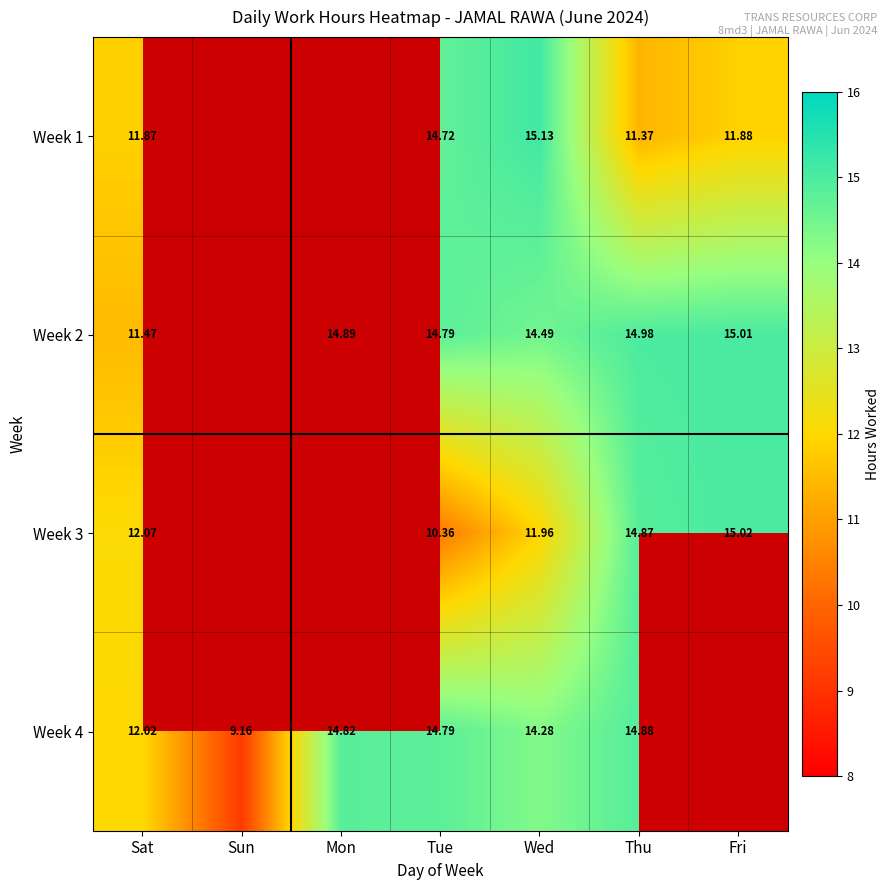

Rank the series by their maximum value, from lowest to highest.

Week 4, Week 2, Week 3, Week 1